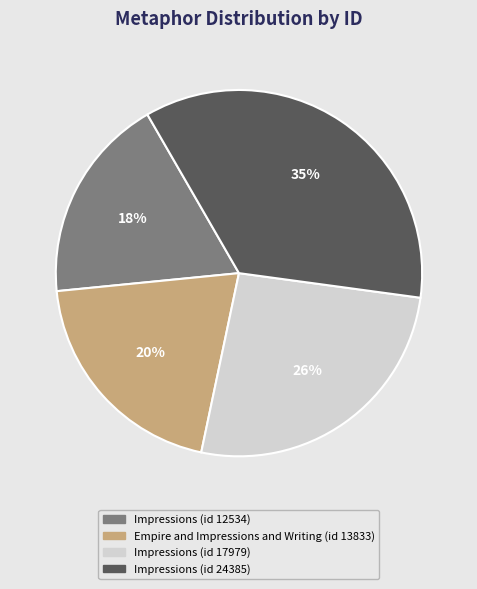

True or false: Impressions (id 17979) accounts for 26% of the total.

True